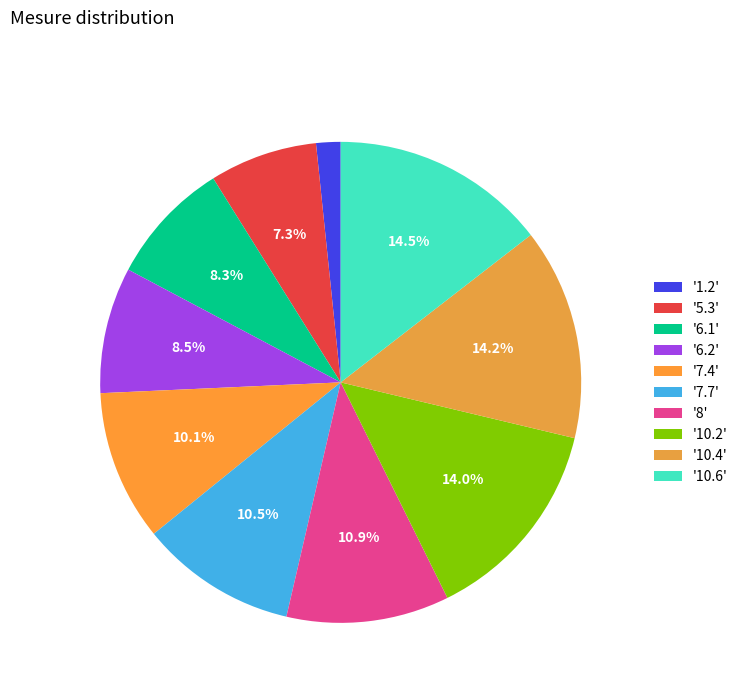

Is there any slice that represents more than half of the pie?

No